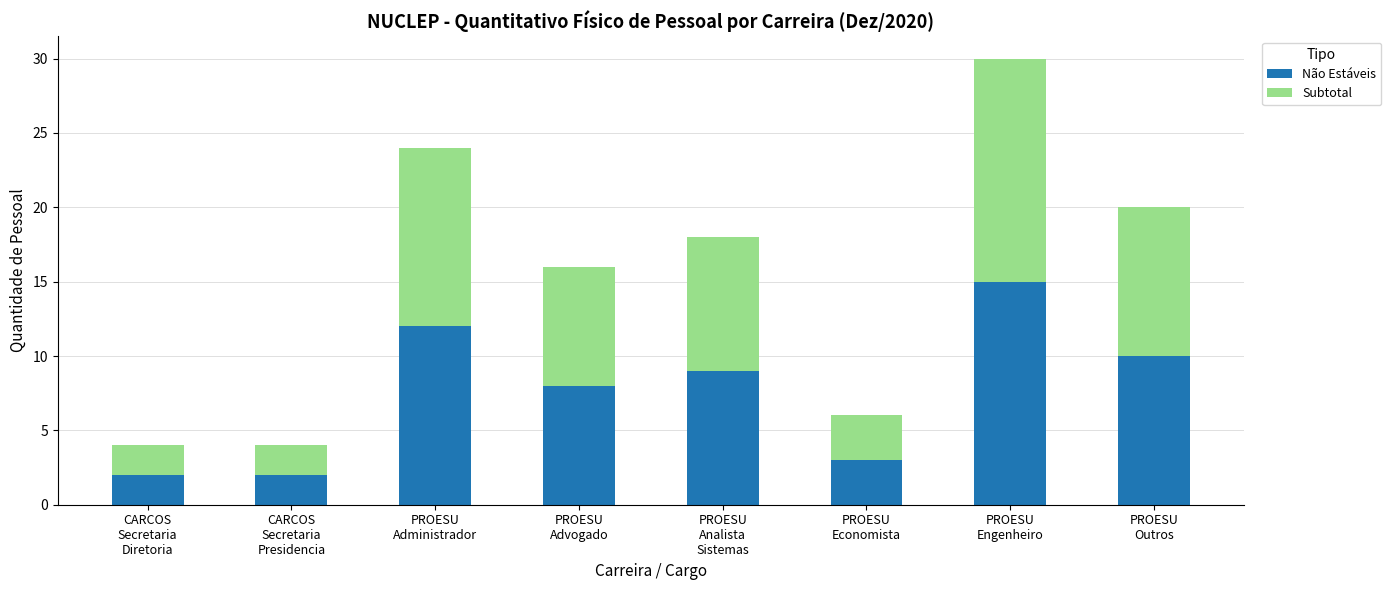

Reading left to right, transcribe the values for Não Estáveis.

2	2	12	8	9	3	15	10